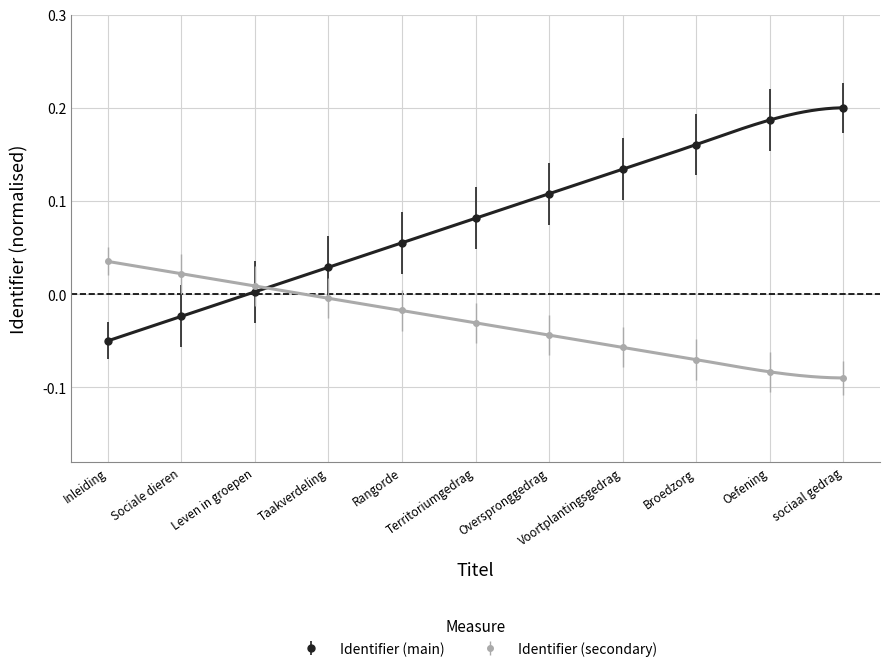

True or false: the data shows 0.2 at Broedzorg.

False